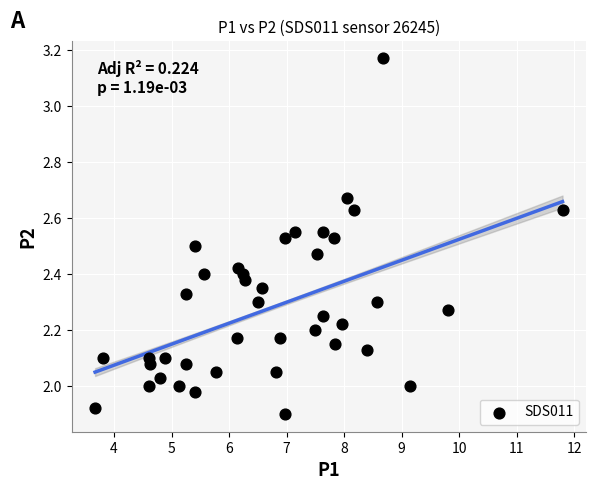

What is the range of Y values (max minus min)?

1.3